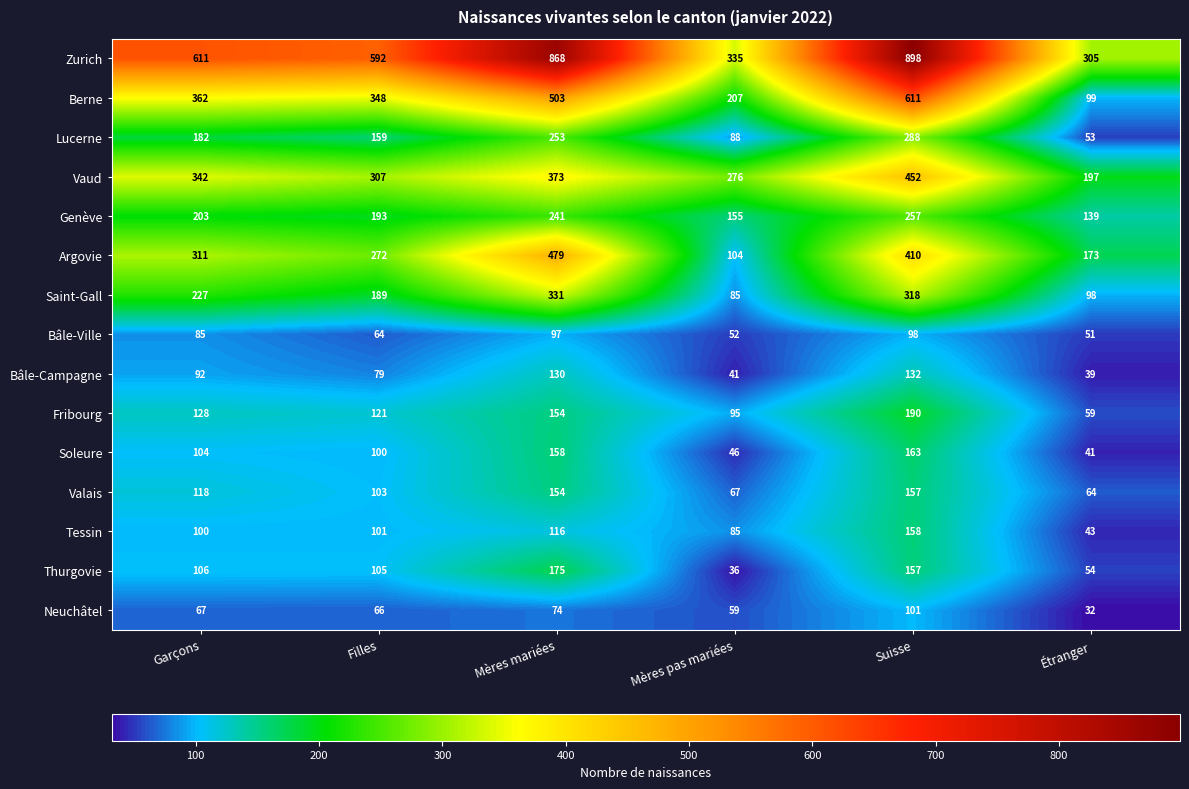

The value of Argovie at Étranger is 244. True or false?

False